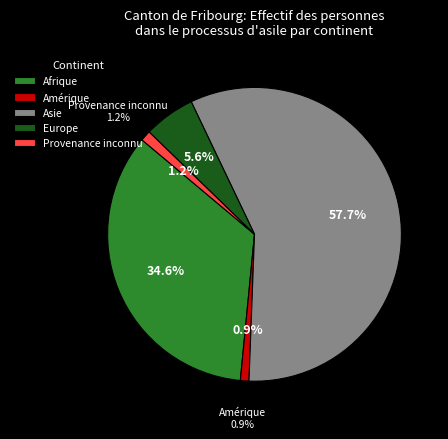

To the nearest percent, what portion does Asie represent?

58%